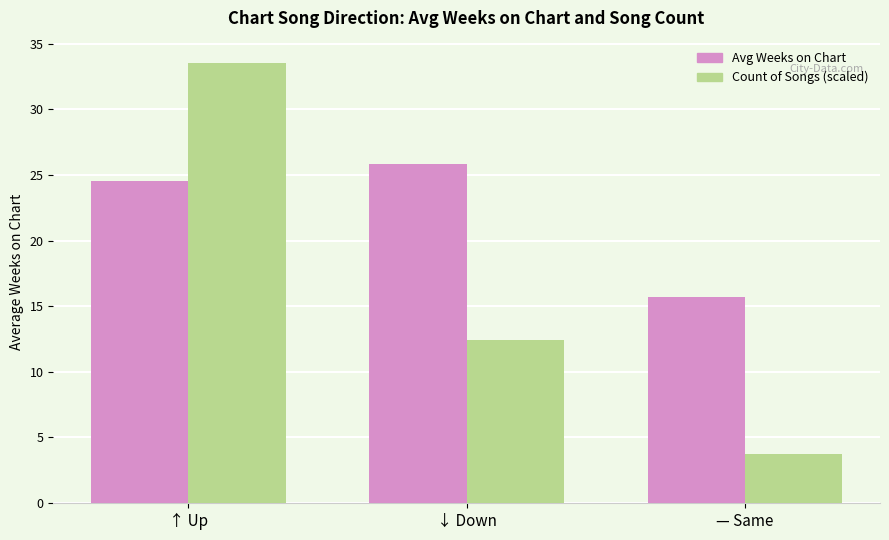

At which category is the sum across all series the highest?

↑ Up